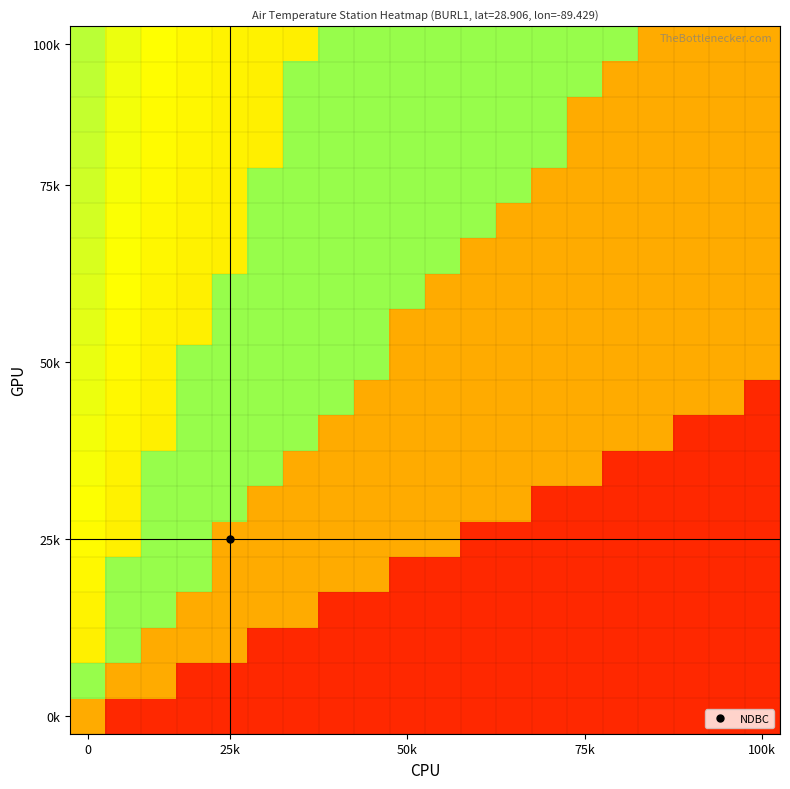

How many distinct data groups are displayed?

20